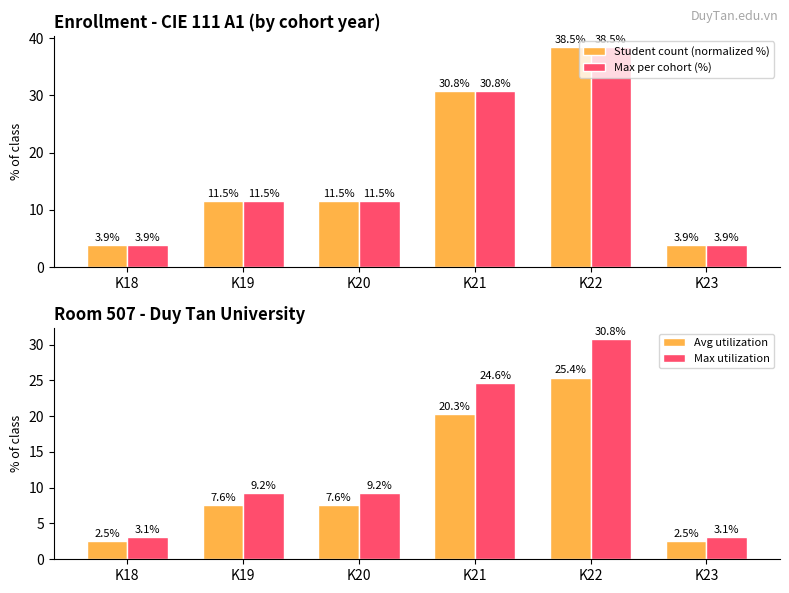

Is the value of Max per cohort (%) at K20 greater than the value of Avg utilization at K19?

Yes